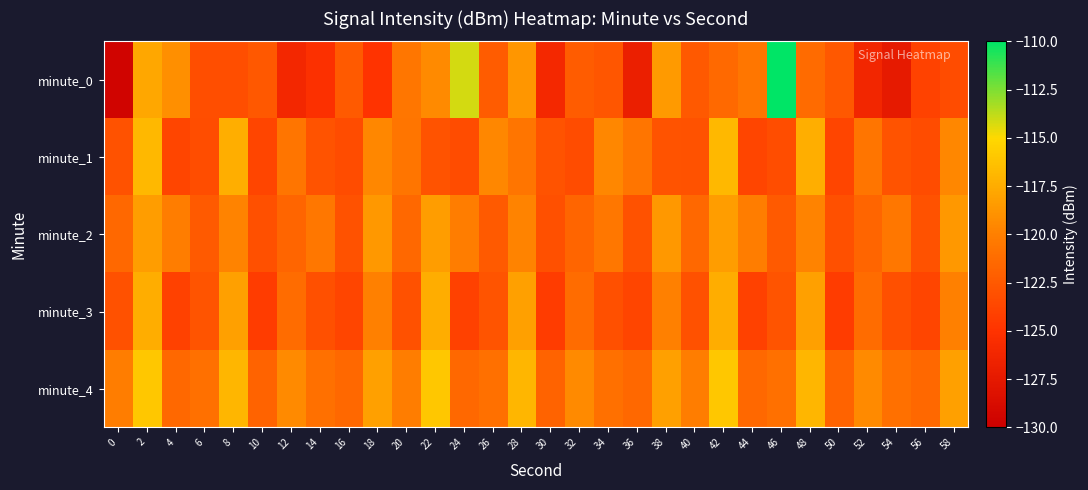

Reading right to left, transcribe all the data shown in this chart.

minute_0: 58=-123.3	56=-124.0	54=-127.4	52=-126.2	50=-122.5	48=-121.3	46=-110.0	44=-120.6	42=-121.4	40=-122.5	38=-118.5	36=-126.9	34=-122.7	32=-122.3	30=-126.1	28=-118.7	26=-122.3	24=-114.2	22=-119.4	20=-120.6	18=-125.0	16=-122.4	14=-125.2	12=-126.1	10=-122.5	8=-123.2	6=-123.2	4=-119.1	2=-117.8	0=-129.6
minute_1: 58=-119.5	56=-123.3	54=-122.8	52=-120.7	50=-123.8	48=-117.4	46=-123.2	44=-123.8	42=-116.8	40=-122.9	38=-122.8	36=-120.7	34=-119.5	32=-123.3	30=-122.8	28=-120.7	26=-119.5	24=-123.3	22=-122.8	20=-120.7	18=-119.5	16=-123.3	14=-122.8	12=-120.7	10=-123.8	8=-117.4	6=-123.2	4=-123.8	2=-116.8	0=-122.9
minute_2: 58=-118.6	56=-122.9	54=-120.5	52=-121.7	50=-123.1	48=-119.8	46=-122.4	44=-120.1	42=-118.3	40=-121.5	38=-118.6	36=-122.9	34=-120.5	32=-121.7	30=-123.1	28=-119.8	26=-122.4	24=-120.1	22=-118.3	20=-121.5	18=-118.6	16=-122.9	14=-120.5	12=-121.7	10=-123.1	8=-119.8	6=-122.4	4=-120.1	2=-118.3	0=-121.5
minute_3: 58=-120.0	56=-123.8	54=-123.1	52=-121.2	50=-124.3	48=-118.2	46=-122.8	44=-124.0	42=-117.5	40=-123.0	38=-120.0	36=-123.8	34=-123.1	32=-121.2	30=-124.3	28=-118.2	26=-122.8	24=-124.0	22=-117.5	20=-123.0	18=-120.0	16=-123.8	14=-123.1	12=-121.2	10=-124.3	8=-118.2	6=-122.8	4=-124.0	2=-117.5	0=-123.0
minute_4: 58=-118.2	56=-121.5	54=-121.0	52=-119.4	50=-121.8	48=-116.9	46=-121.0	44=-121.5	42=-116.0	40=-120.1	38=-118.2	36=-121.5	34=-121.0	32=-119.4	30=-121.8	28=-116.9	26=-121.0	24=-121.5	22=-116.0	20=-120.1	18=-118.2	16=-121.5	14=-121.0	12=-119.4	10=-121.8	8=-116.9	6=-121.0	4=-121.5	2=-116.0	0=-120.1